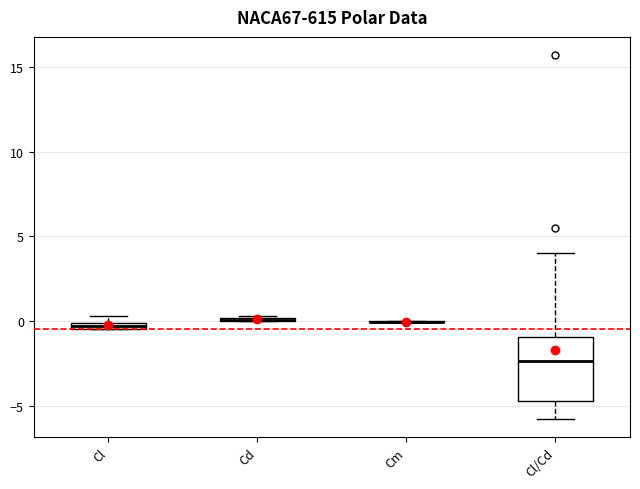

Which box is the tallest, from its lower edge to its upper edge?

Cl/Cd